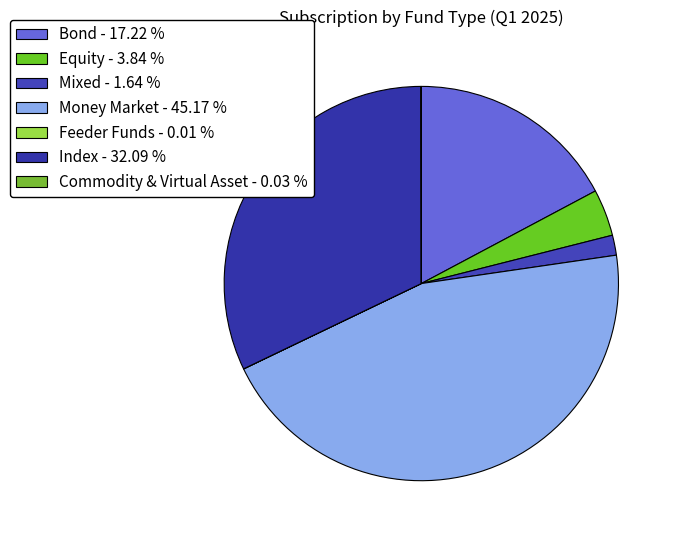

Which slice is the largest?

Money Market - 45.17 %